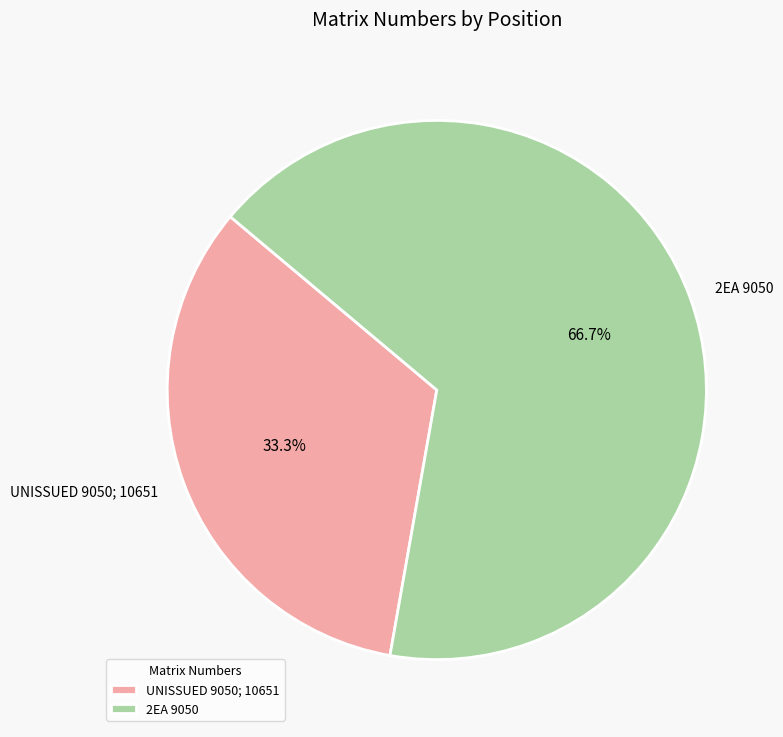

Rank the categories by value from highest to lowest.

2EA 9050, UNISSUED 9050; 10651